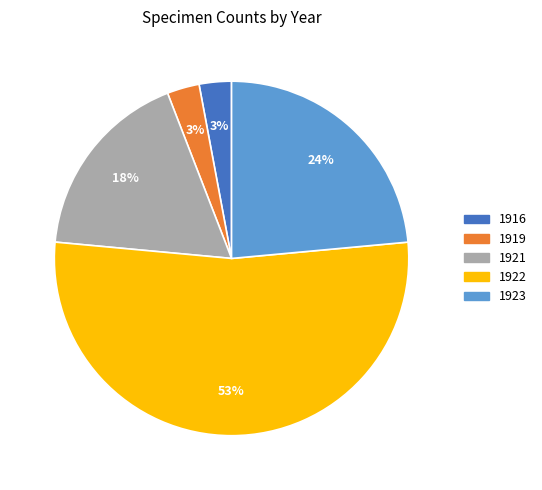

To the nearest percent, what is the difference between the largest and smallest slice percentages?

50%